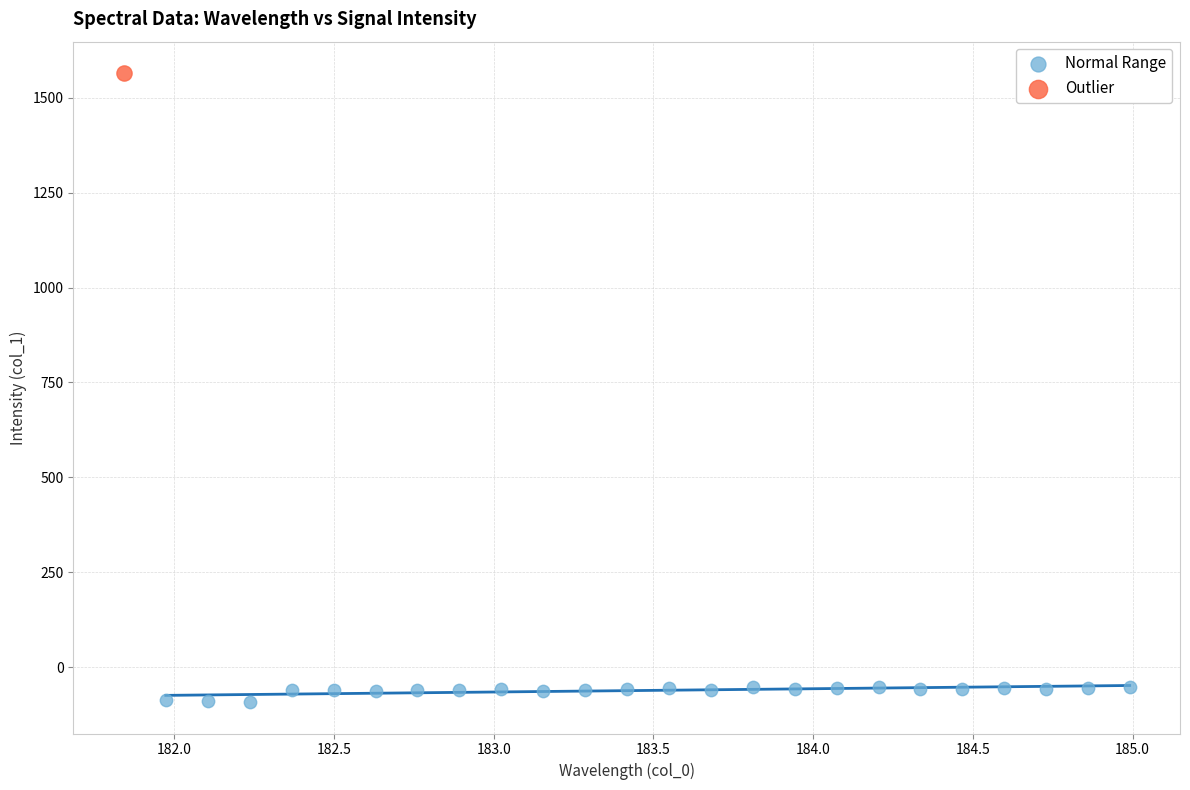

What are all the series names shown in the legend?

Normal Range, Outlier